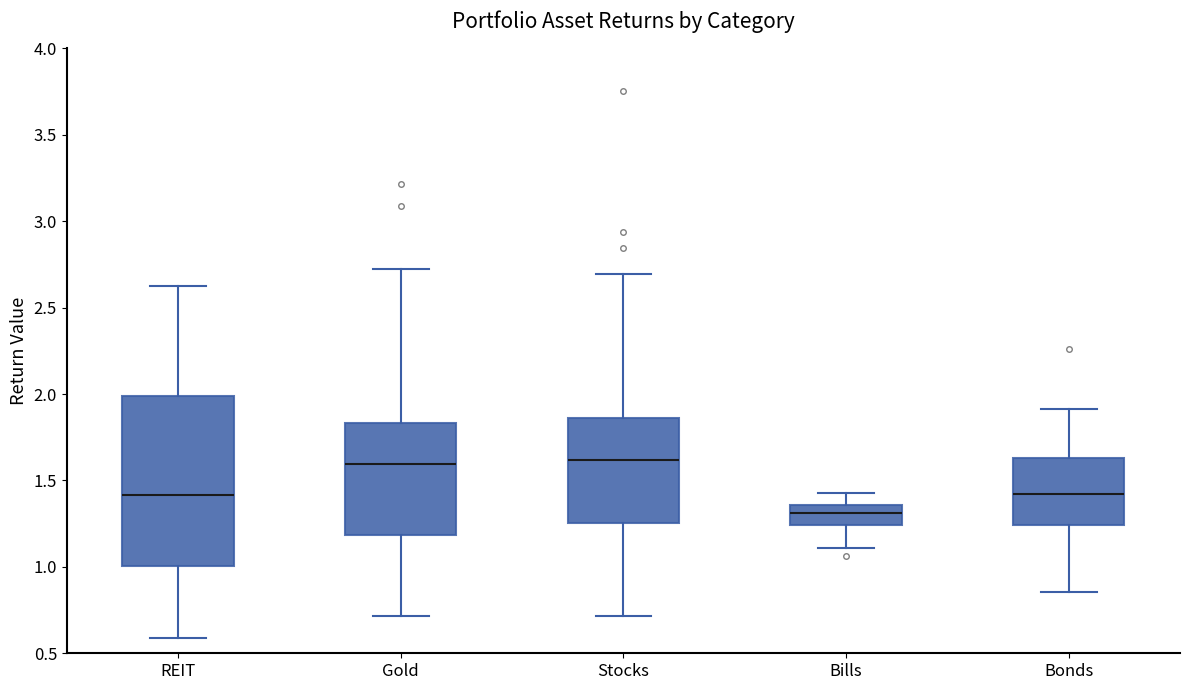

Reading left to right, transcribe this box plot: for each box, give where its median line is, the range the box spans, and where its two whiskers end, as read against the y-axis. The values are not printed on the chart, so give them approximately, as read against the axis.

REIT: median 1.40, box 1.00 to 2.00, whiskers 0.60 to 2.60
Gold: median 1.60, box 1.20 to 1.85, whiskers 0.70 to 2.75
Stocks: median 1.60, box 1.25 to 1.85, whiskers 0.70 to 2.70
Bills: median 1.30, box 1.25 to 1.35, whiskers 1.10 to 1.45
Bonds: median 1.40, box 1.25 to 1.65, whiskers 0.85 to 1.90